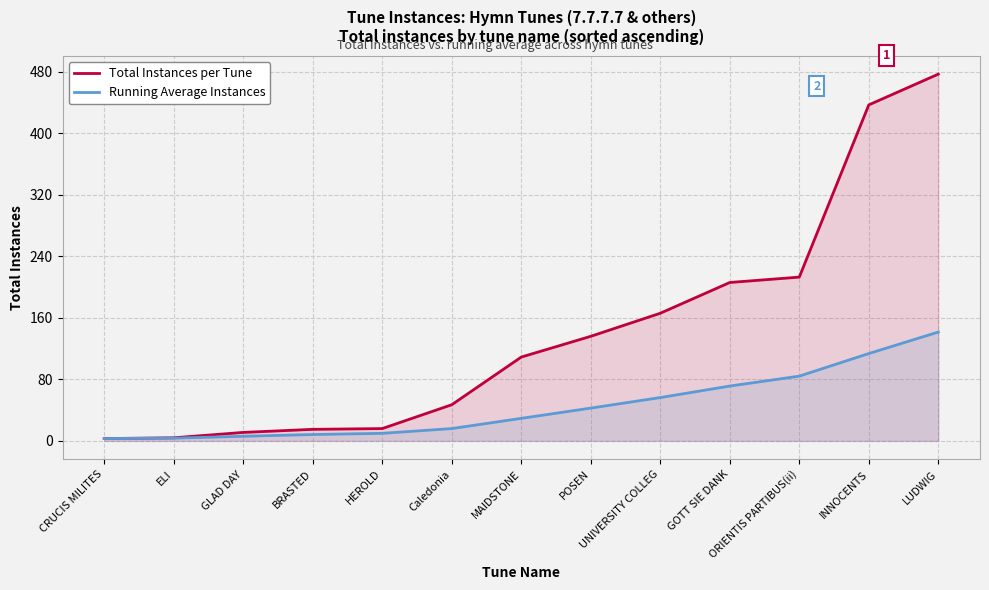

What is the total value across all series at BRASTED?

23.2